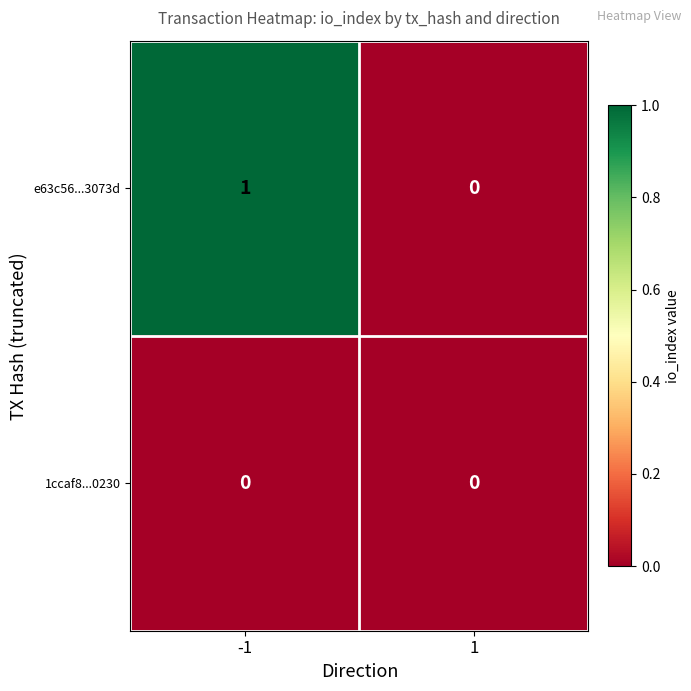

Count the number of categories in the chart.

2